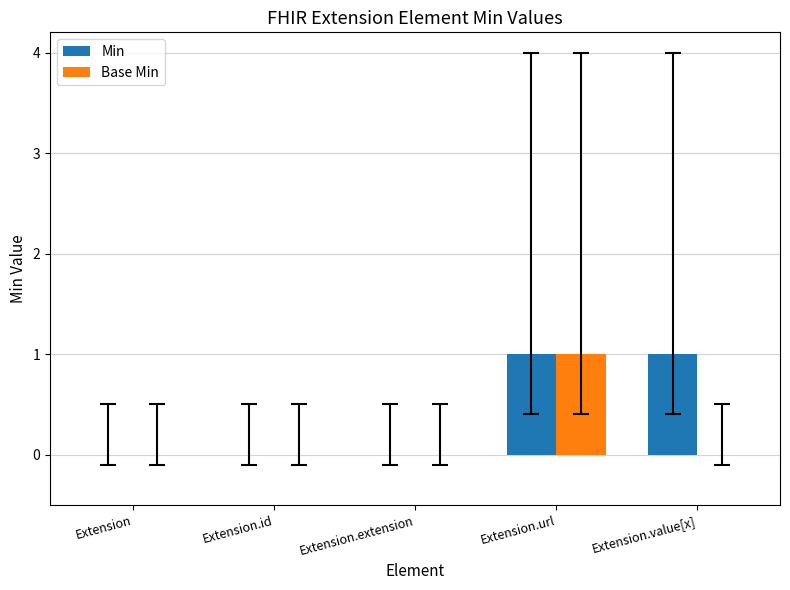

How many series are shown in this chart?

2